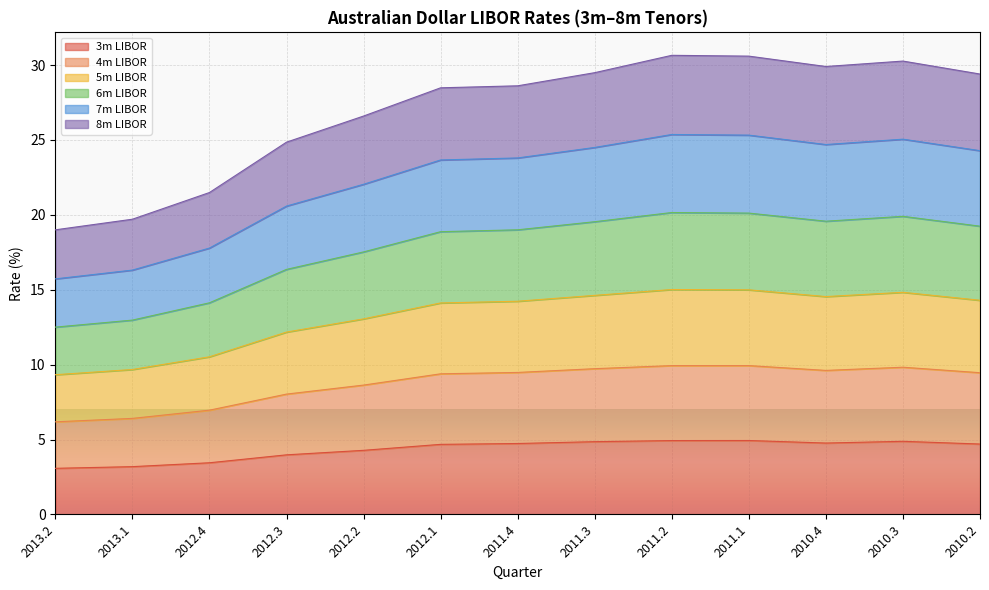

True or false: 8m LIBOR and 6m LIBOR intersect in this chart.

False